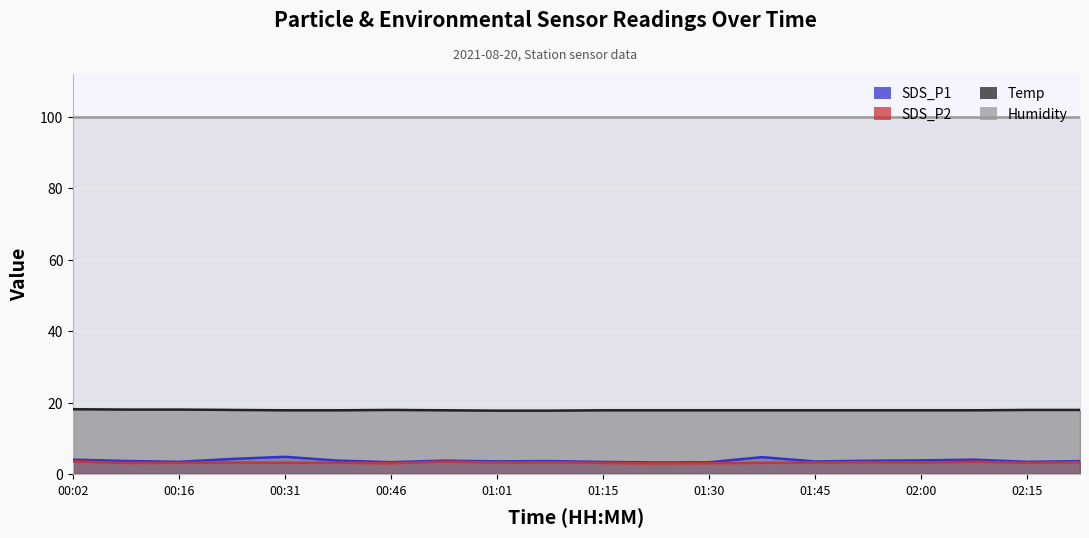

What is the difference between the second highest and minimum values in the SDS_P2 series?

0.5